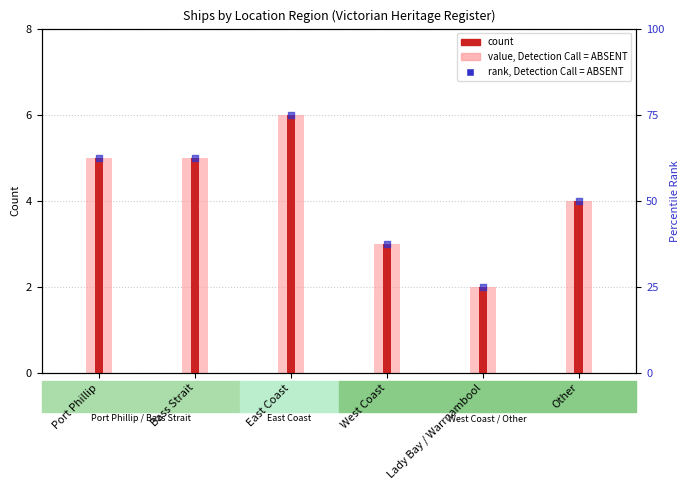

Which series reaches the maximum Y coordinate?

count